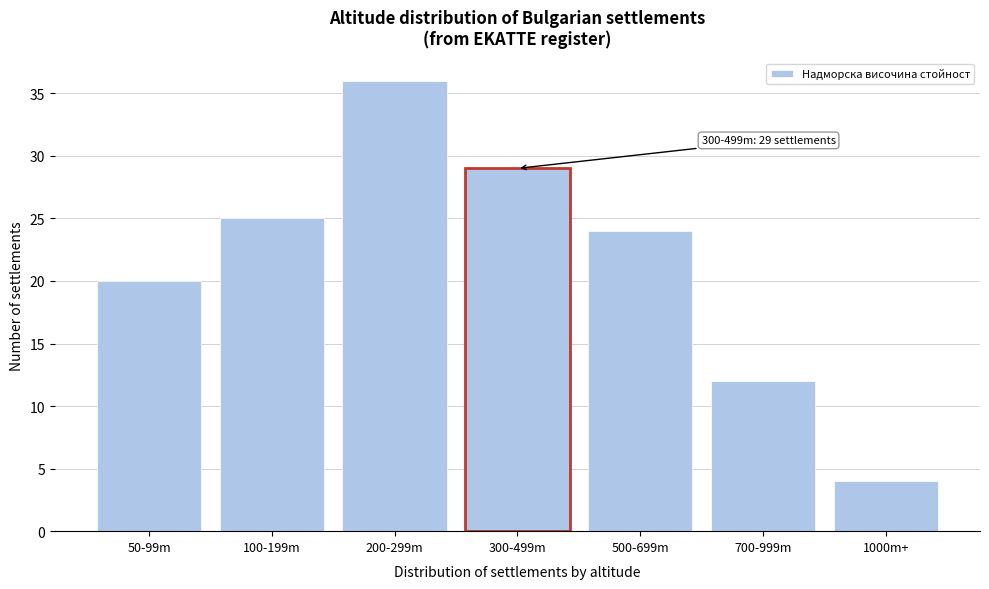

Reading left to right, transcribe all the data shown in this chart.

20	25	36	29	24	12	4